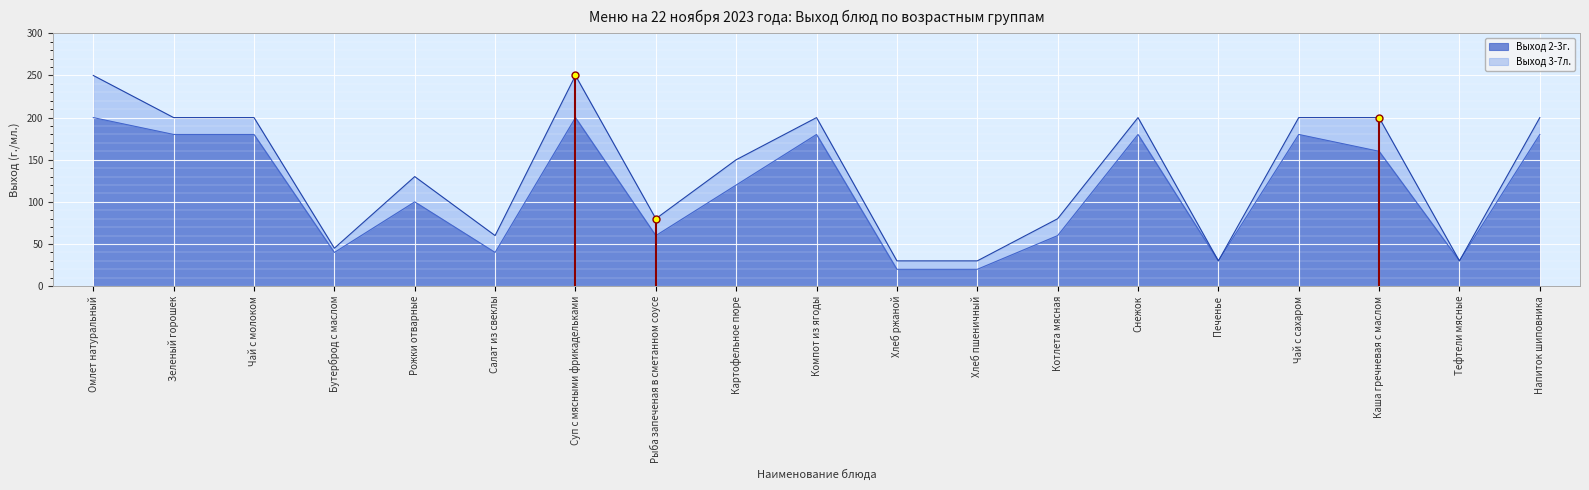

At which category does Выход 2-3г. reach its first local peak?

Рожки отварные